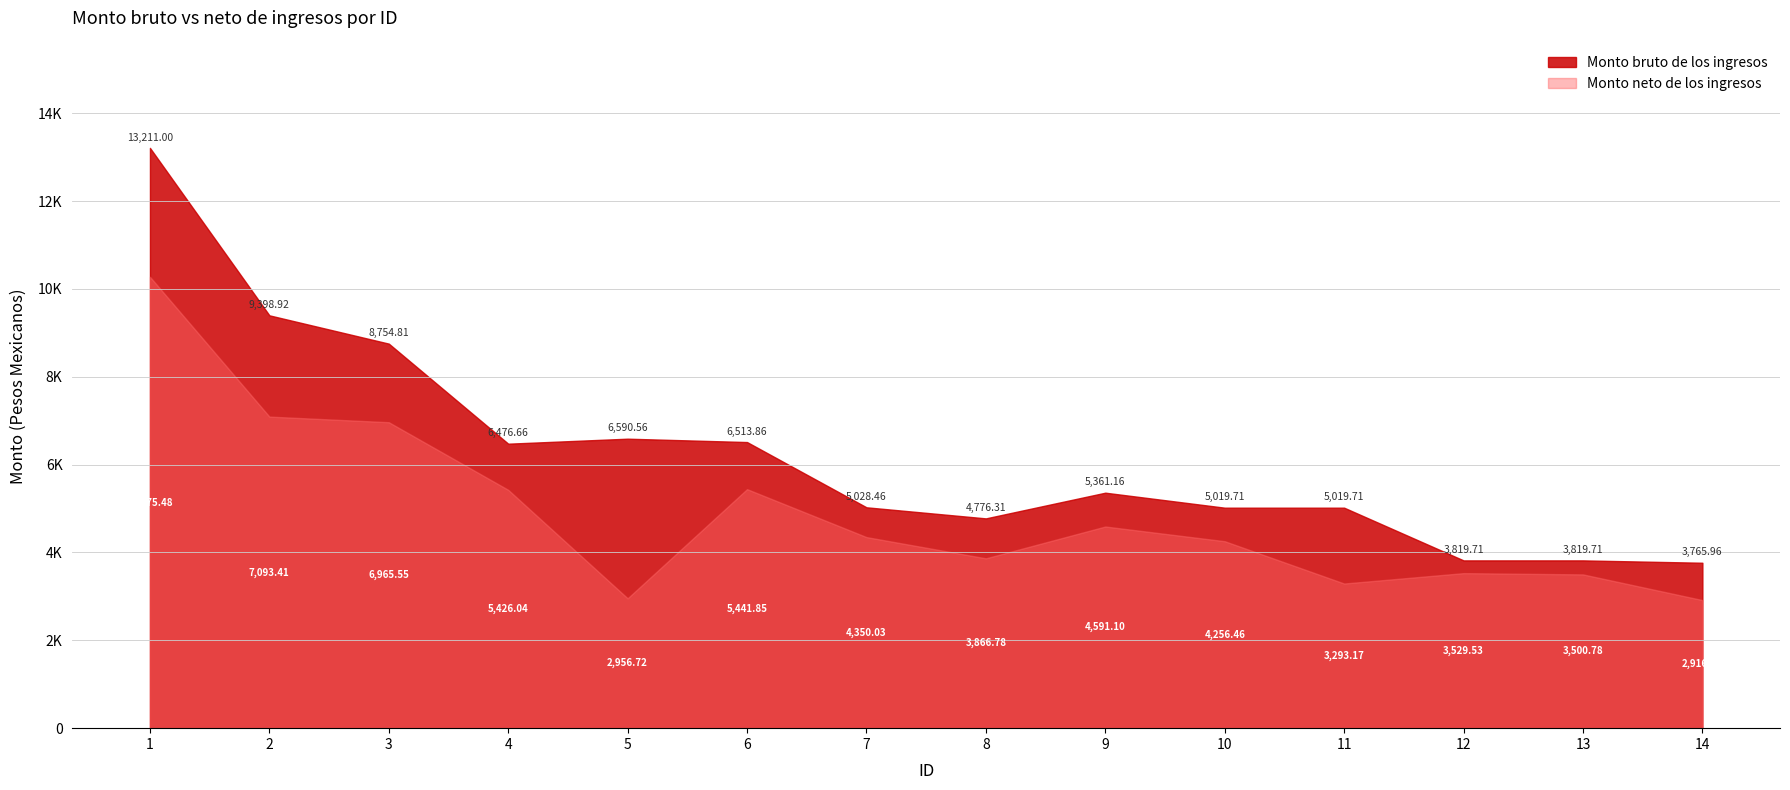

Which series has the largest total across all categories?

Monto bruto de los ingresos